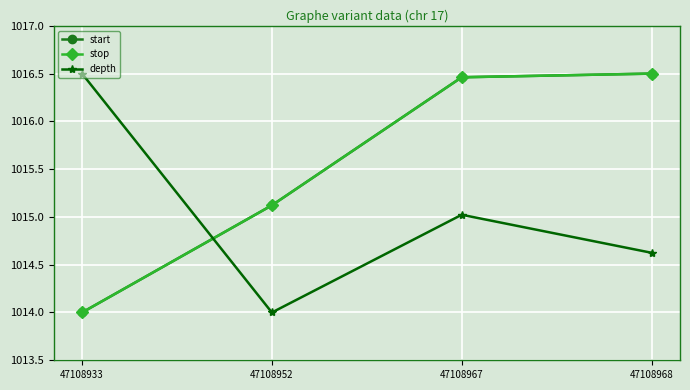

True or false: stop has more than 2 interior local peaks.

False